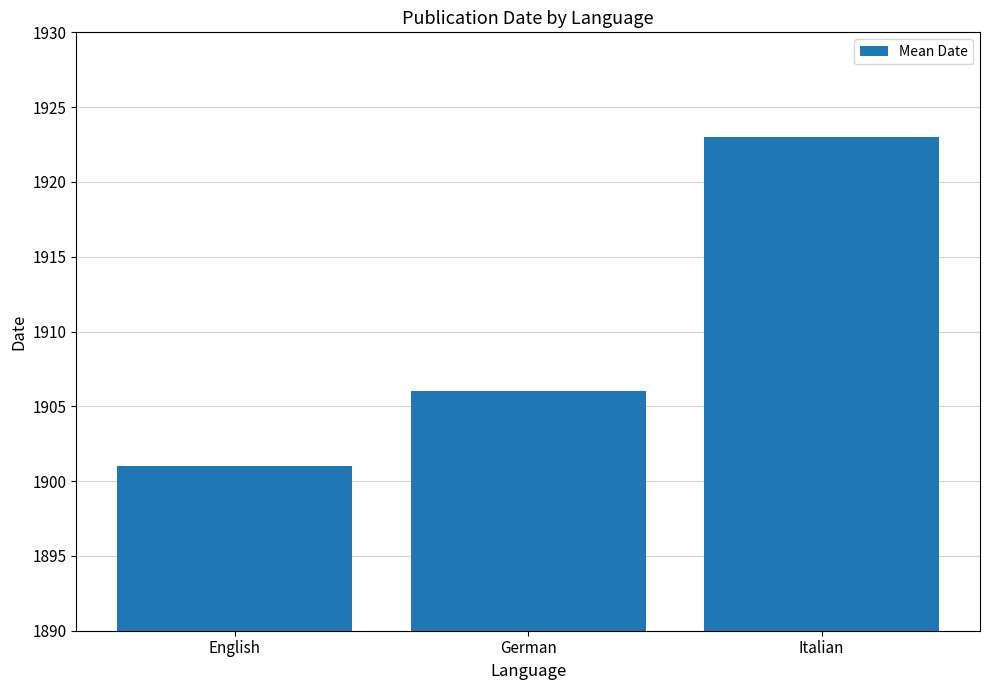

Rank the categories by value from highest to lowest.

Italian, German, English